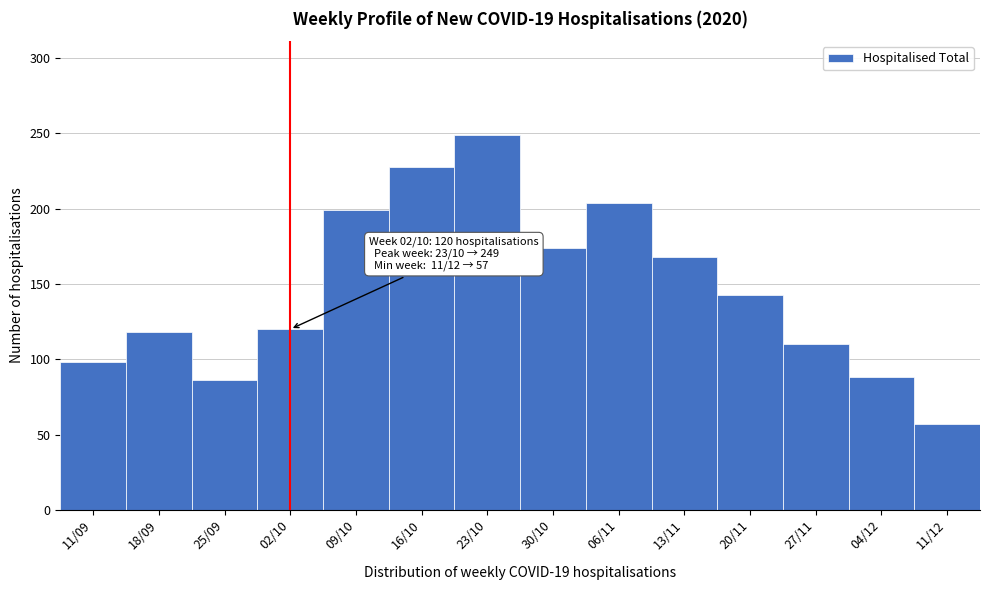

Reading left to right, transcribe all the data shown in this chart.

11/09=98	18/09=118	25/09=86	02/10=120	09/10=199	16/10=228	23/10=249	30/10=174	06/11=204	13/11=168	20/11=143	27/11=110	04/12=88	11/12=57